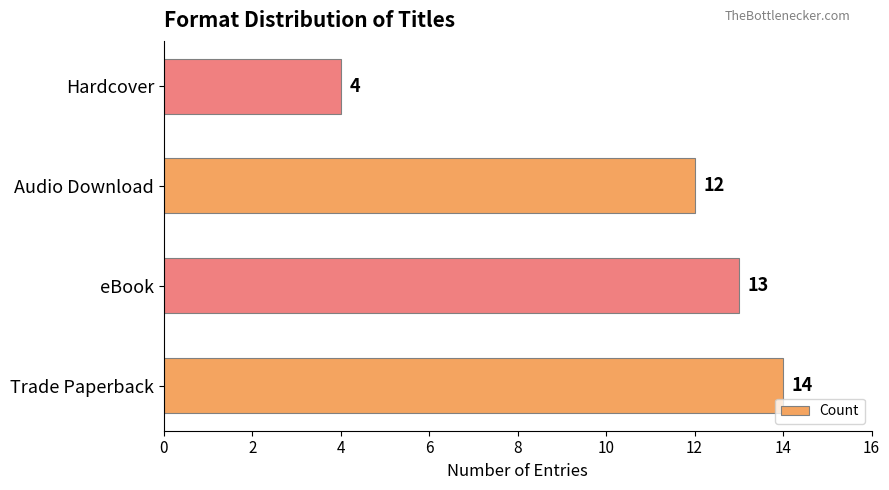

Rank the categories by value from highest to lowest.

Trade Paperback, eBook, Audio Download, Hardcover